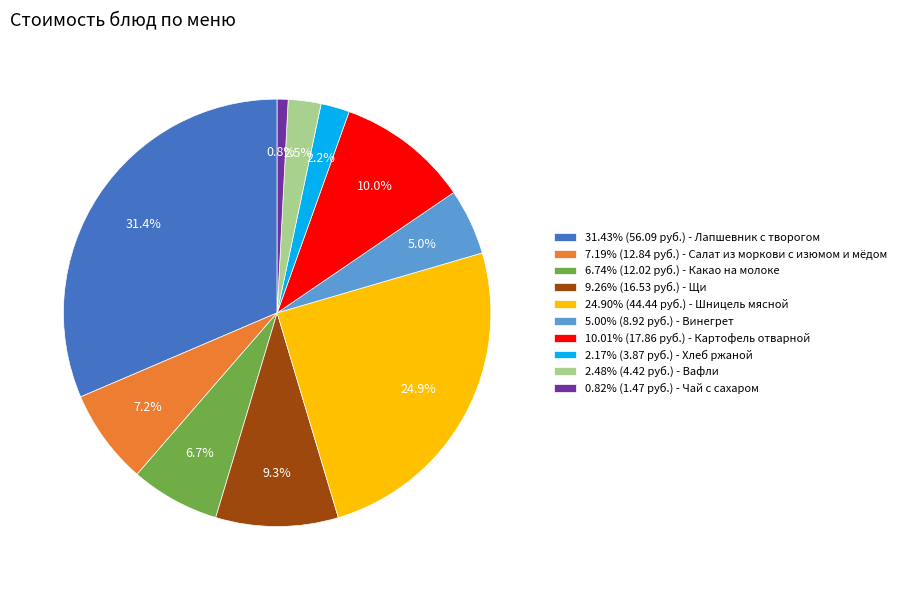

What is the ratio of the value at 31.43% (56.09 руб.) - Лапшевник с творогом to the value at 6.74% (12.02 руб.) - Какао на молоке?

4.7